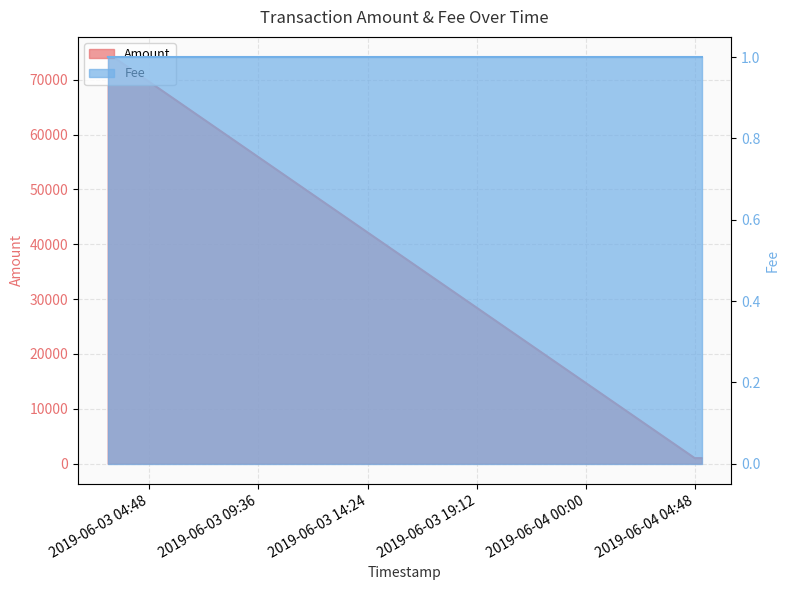

True or false: the data shows 74098.0 at 2019-06-03 02:58:42.

True